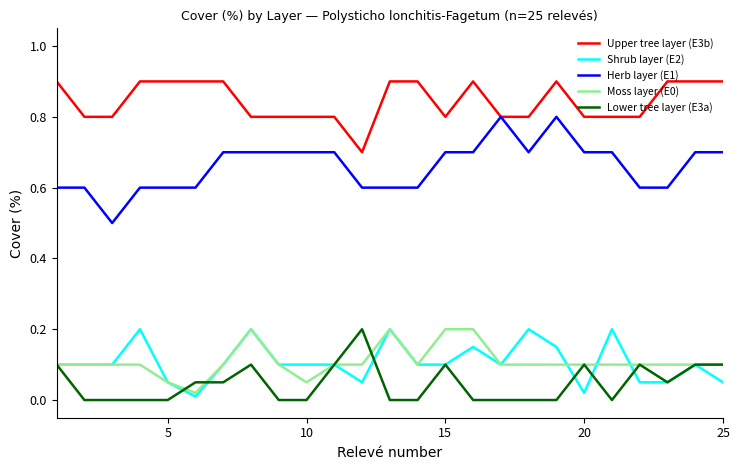

Which series has the widest spread of values?

Herb layer (E1)